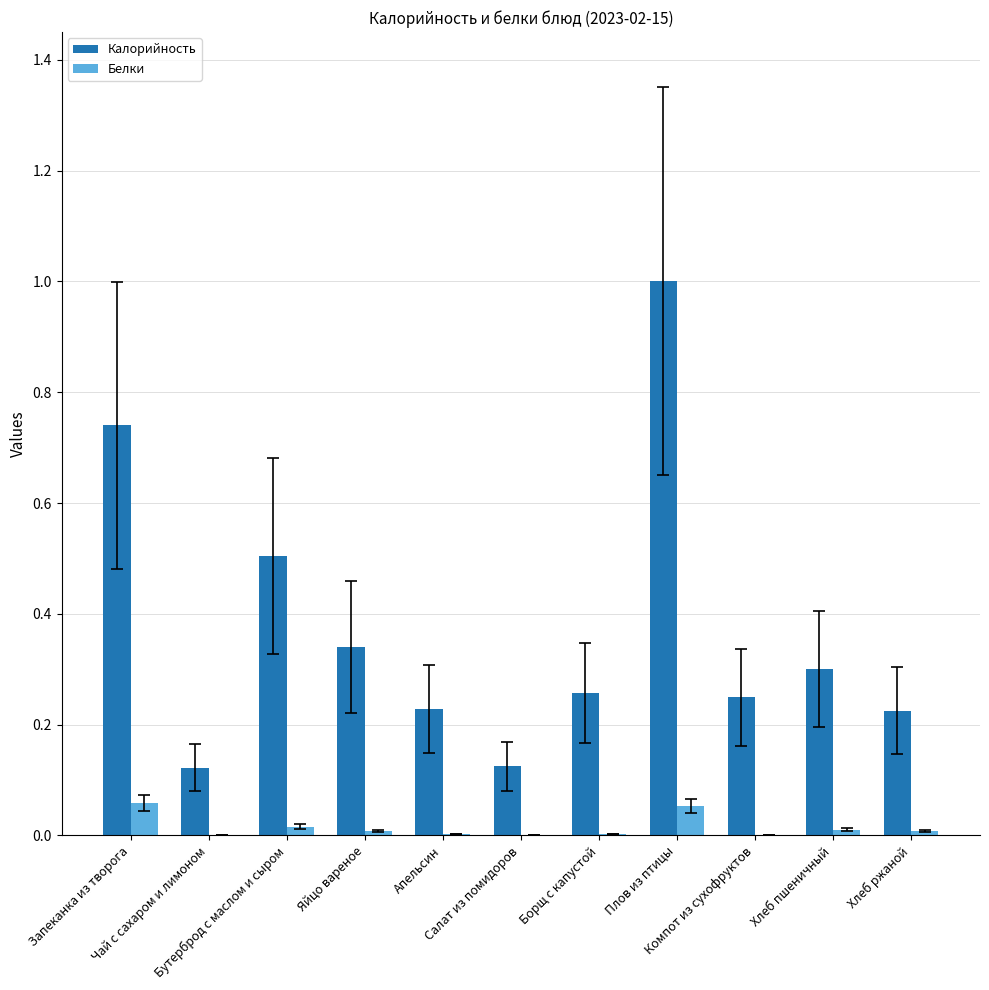

What is the sum of all Калорийность values?

4.1